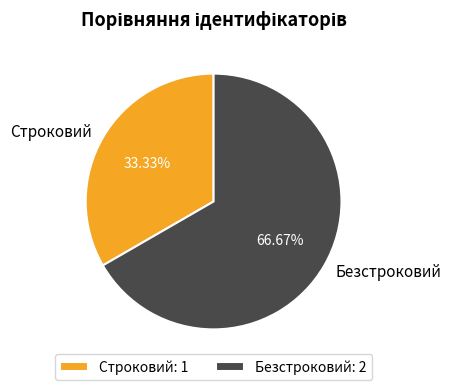

To the nearest percent, what is the difference between the Безстроковий and Строковий slice percentages?

33%